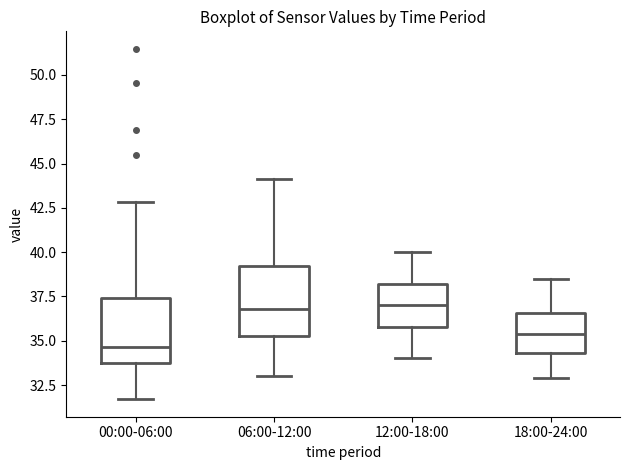

Reading left to right, read every box against the y-axis: the position of its median line, the range the box covers, and the ends of its whiskers. The values are not printed on the chart, so give them approximately, as read against the axis.

00:00-06:00: median 34.5, box 34.0 to 37.5, whiskers 31.5 to 43.0
06:00-12:00: median 37.0, box 35.5 to 39.0, whiskers 33.0 to 44.0
12:00-18:00: median 37.0, box 36.0 to 38.0, whiskers 34.0 to 40.0
18:00-24:00: median 35.5, box 34.5 to 36.5, whiskers 33.0 to 38.5